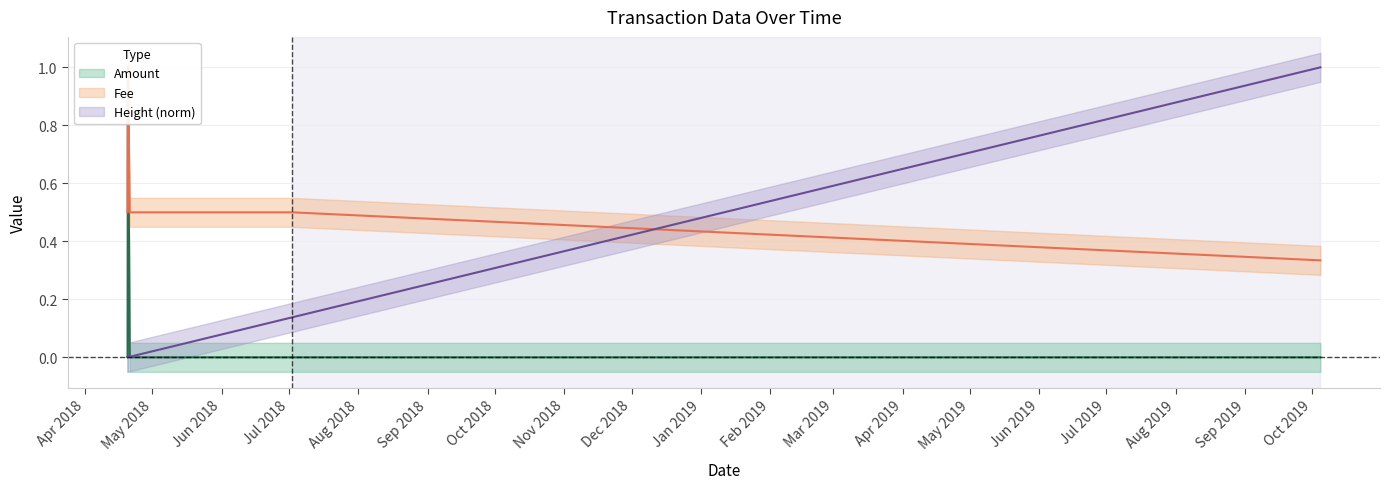

What is the difference between the highest and lowest values at 2018-05-15 12:19:35?

0.5